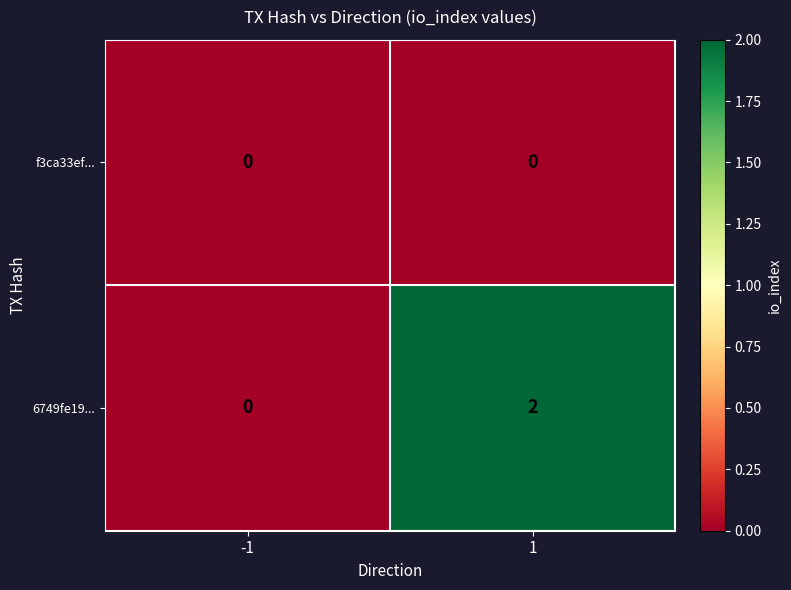

At 1, list the series in order from smallest to largest.

f3ca33ef..., 6749fe19...